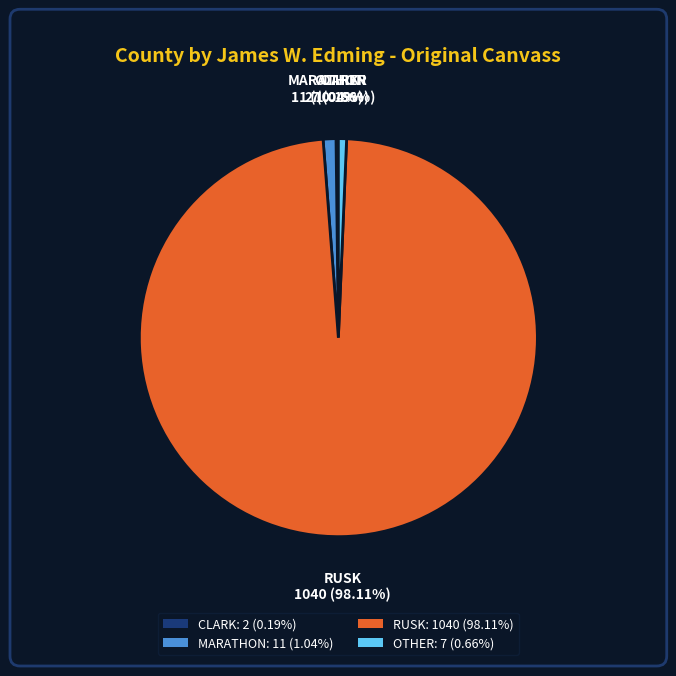

Does RUSK: 1040 (98.11%) represent more than half of the total?

Yes